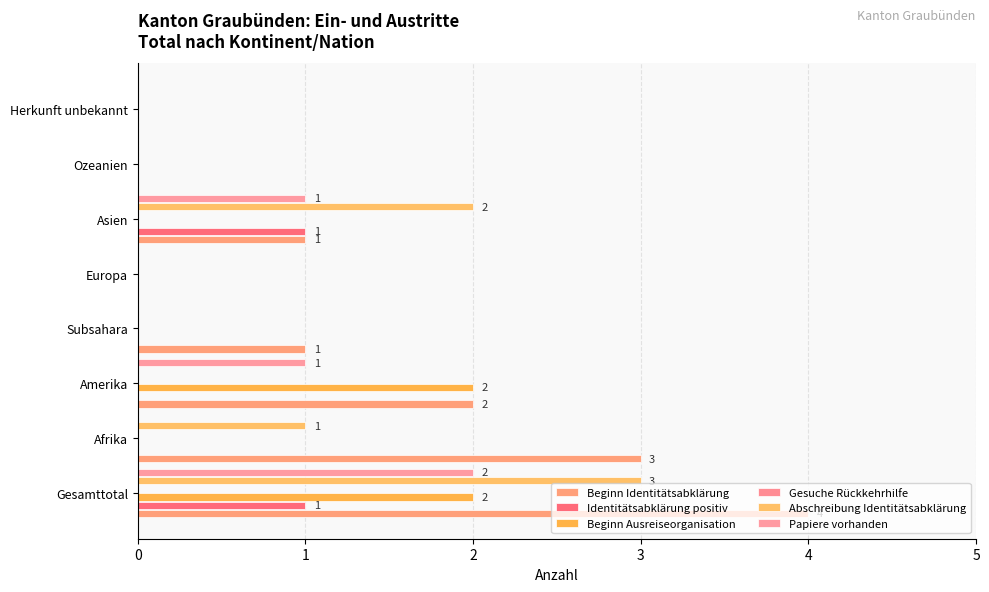

Reading left to right, extract all data points from this chart.

Beginn Identitätsabklärung: 4.0	3.0	2.0	1.0	0.0	1.0	0.0	0.0
Identitätsabklärung positiv: 1.0	0.0	0.0	0.0	0.0	1.0	0.0	0.0
Beginn Ausreiseorganisation: 2.0	0.0	2.0	0.0	0.0	0.0	0.0	0.0
Gesuche Rückkehrhilfe: 0.1	0.1	0.1	0.1	0.1	0.1	0.1	0.1
Abschreibung Identitätsabklärung: 3.0	1.0	0.0	0.0	0.0	2.0	0.0	0.0
Papiere vorhanden: 2.0	0.0	1.0	0.0	0.0	1.0	0.0	0.0